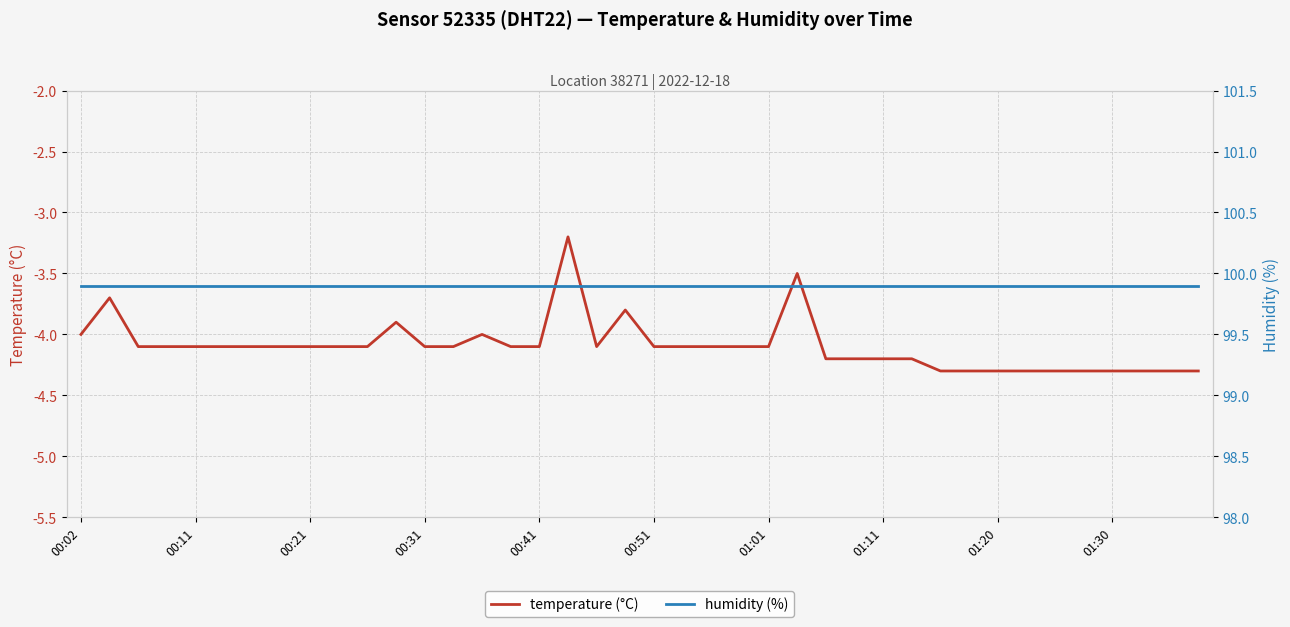

The humidity (%) series shows 149.5 at 29. True or false?

False